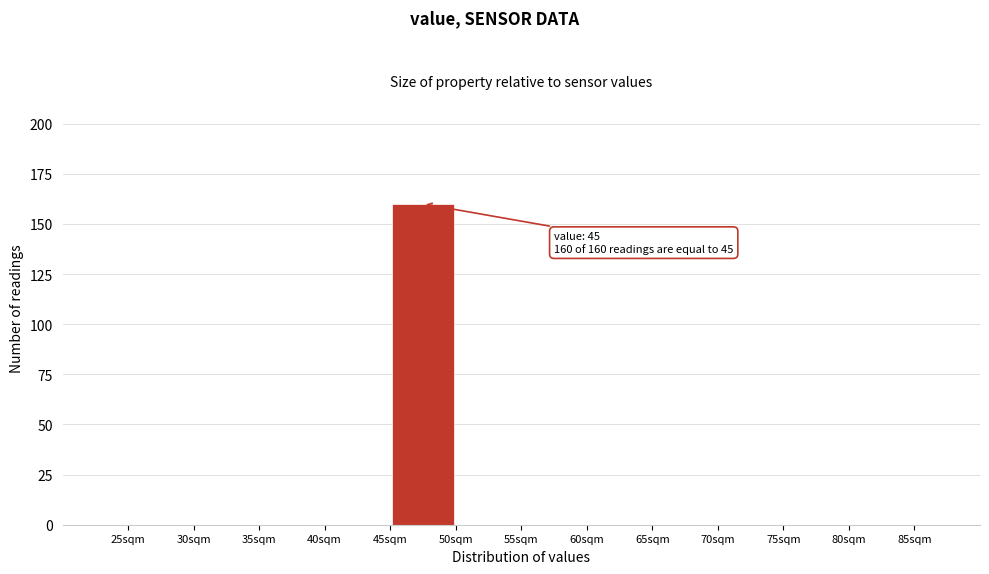

Which range on the x-axis has the tallest bar?

45 to 50